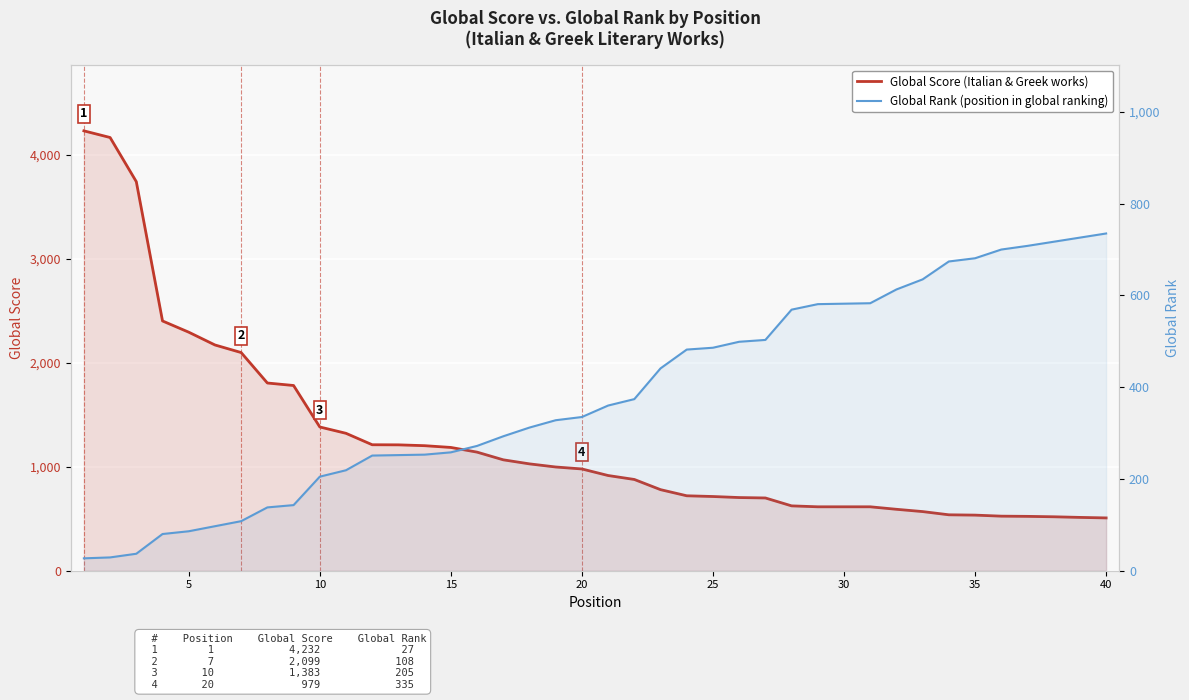

How many lines are shown in the chart?

2